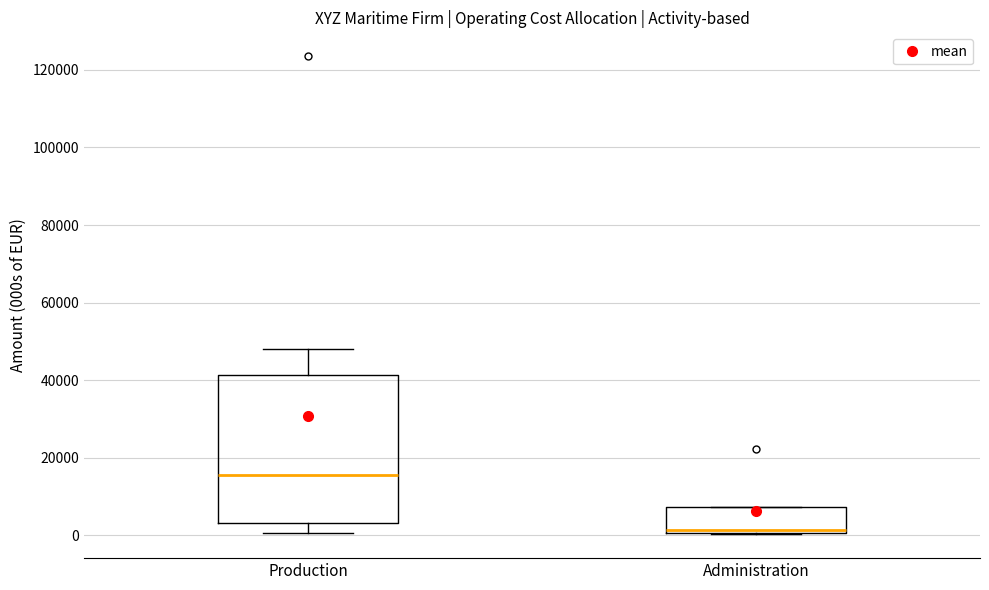

Reading left to right, read every box against the y-axis: the position of its median line, the range the box covers, and the ends of its whiskers. The values are not printed on the chart, so give them approximately, as read against the axis.

Production: median 16000, box 4000 to 42000, whiskers 0 to 48000
Administration: median 2000, box 0 to 8000, whiskers 0 to 8000